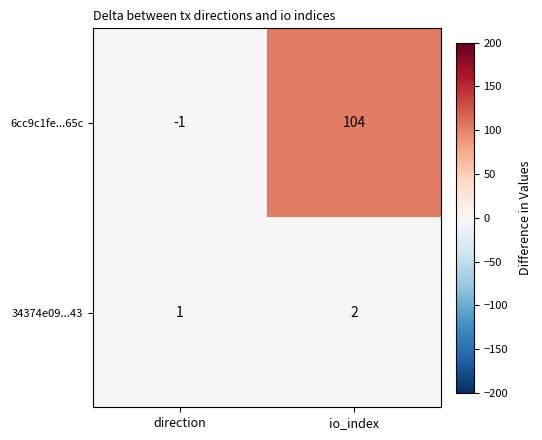

Reading right to left, extract all data points from this chart.

6cc9c1fe...65c: io_index=104	direction=-1
34374e09...43: io_index=2	direction=1